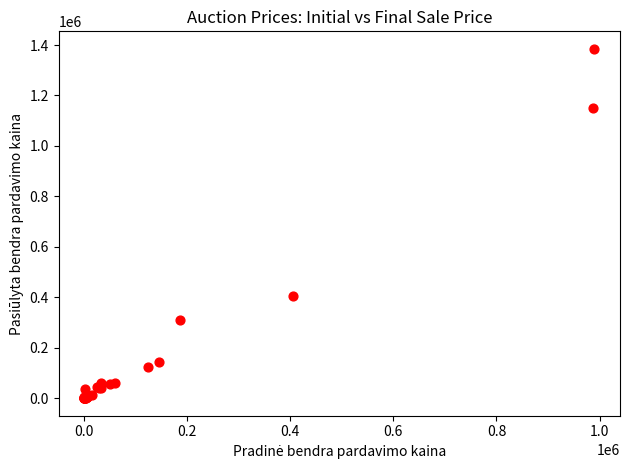

What Y value in the scatter plot is closest to 692529?

406000